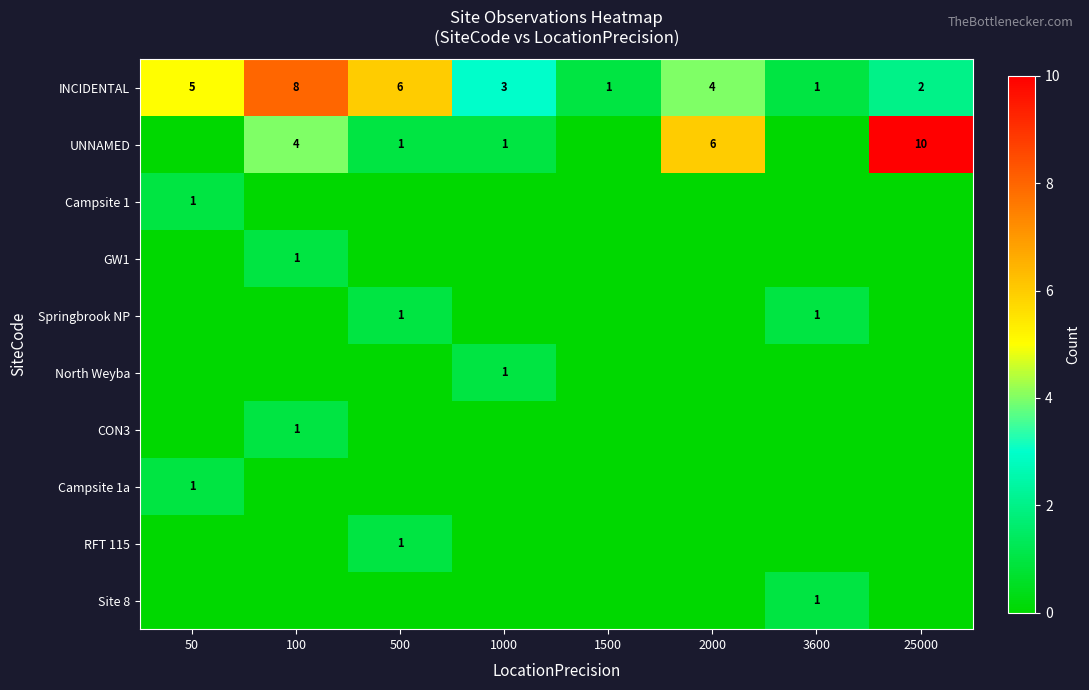

What is the difference between the second highest and second lowest values in the INCIDENTAL series?

5